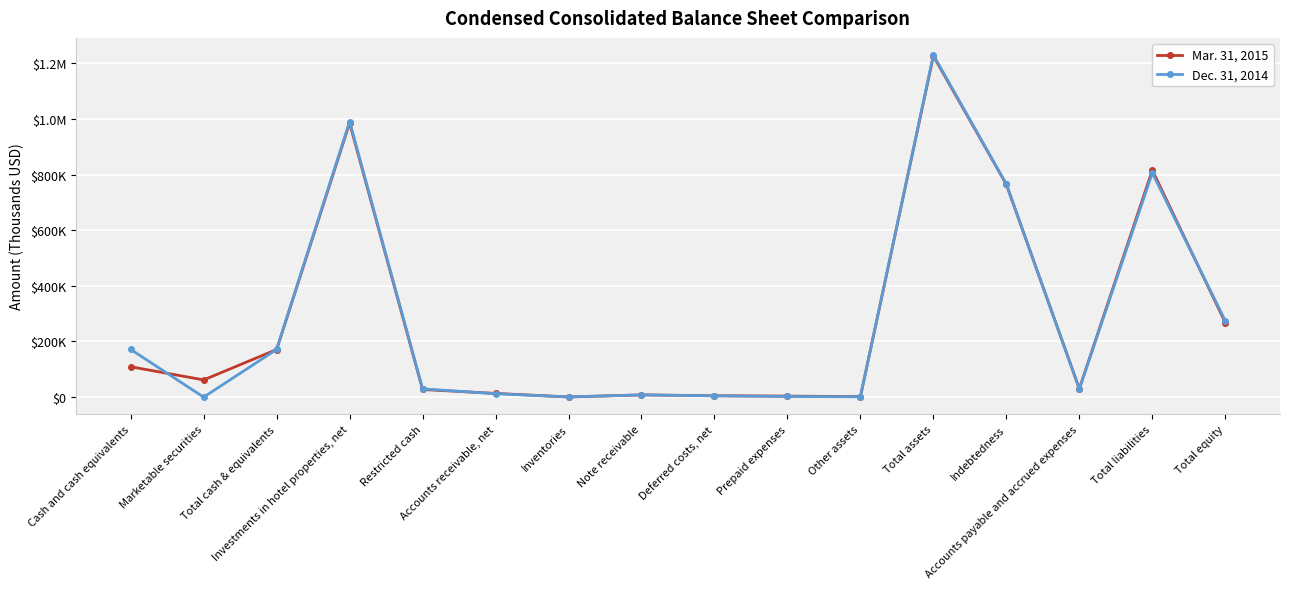

What is the lowest value of the Mar. 31, 2015 series?

673